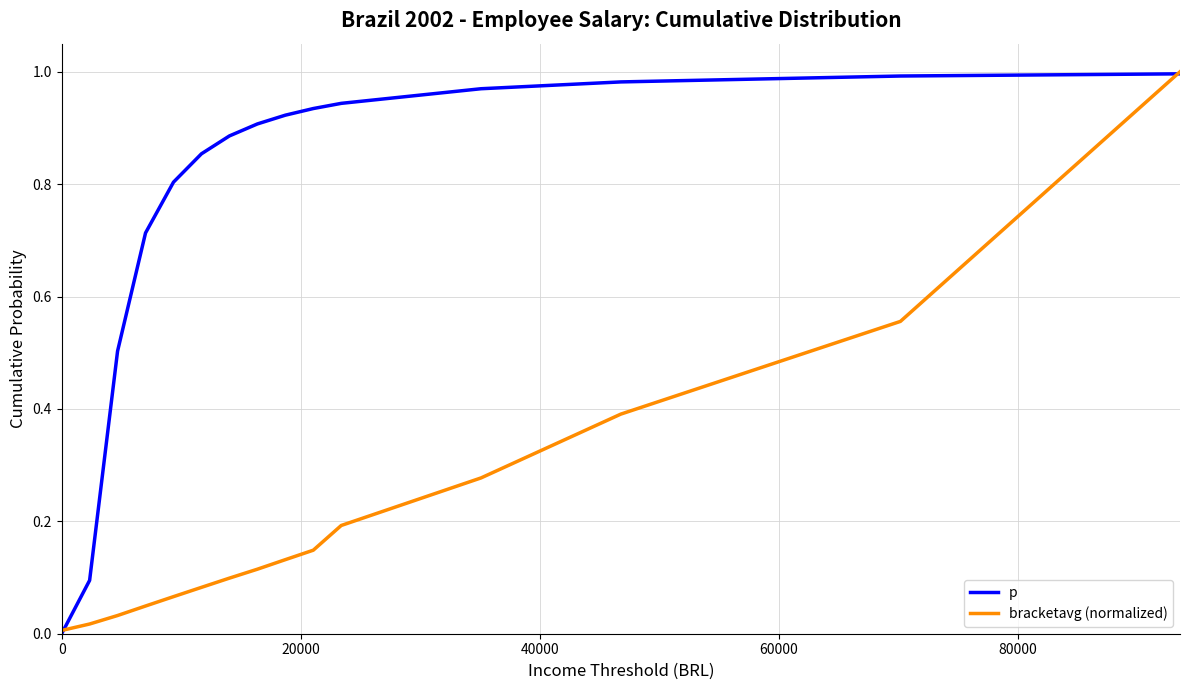

List the series in order of their overall mean, highest first.

p, bracketavg (normalized)